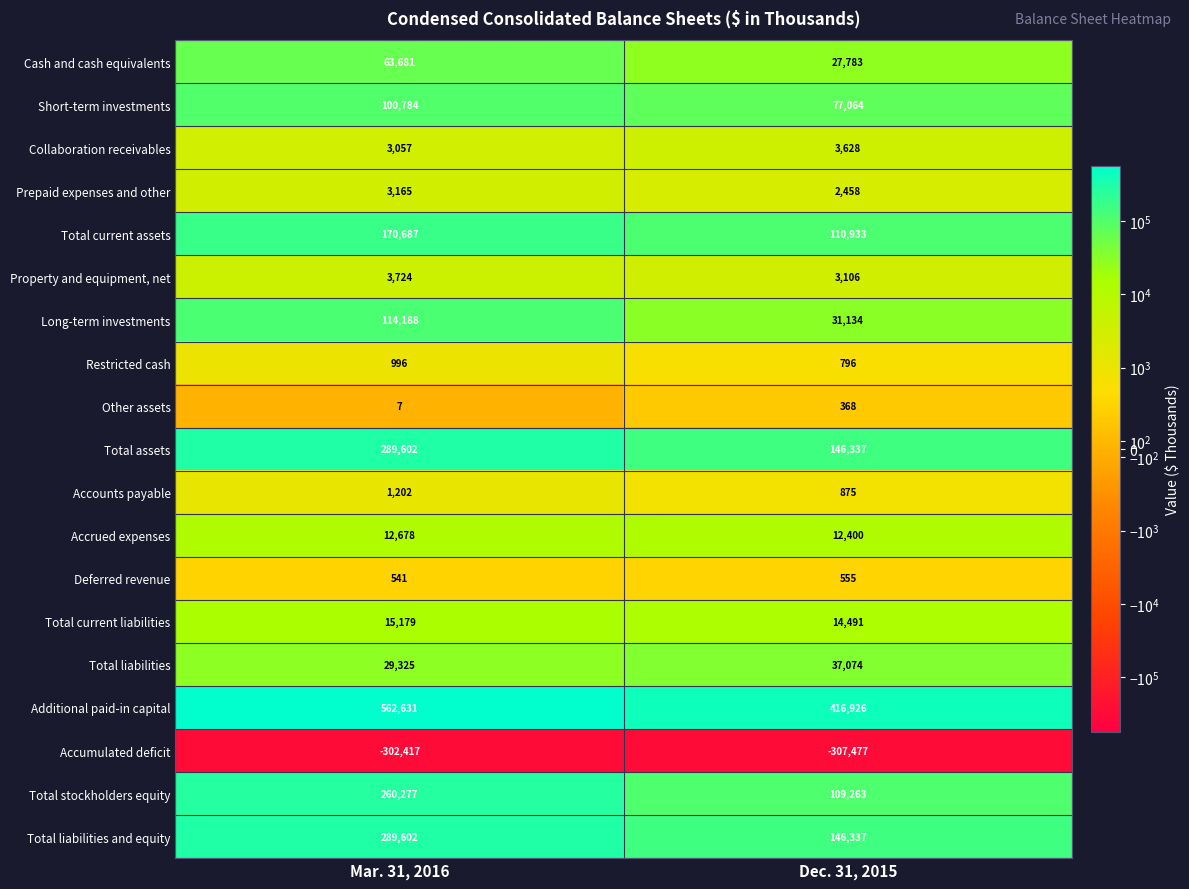

Rank the categories by Total liabilities and equity value from highest to lowest.

Mar. 31, 2016, Dec. 31, 2015